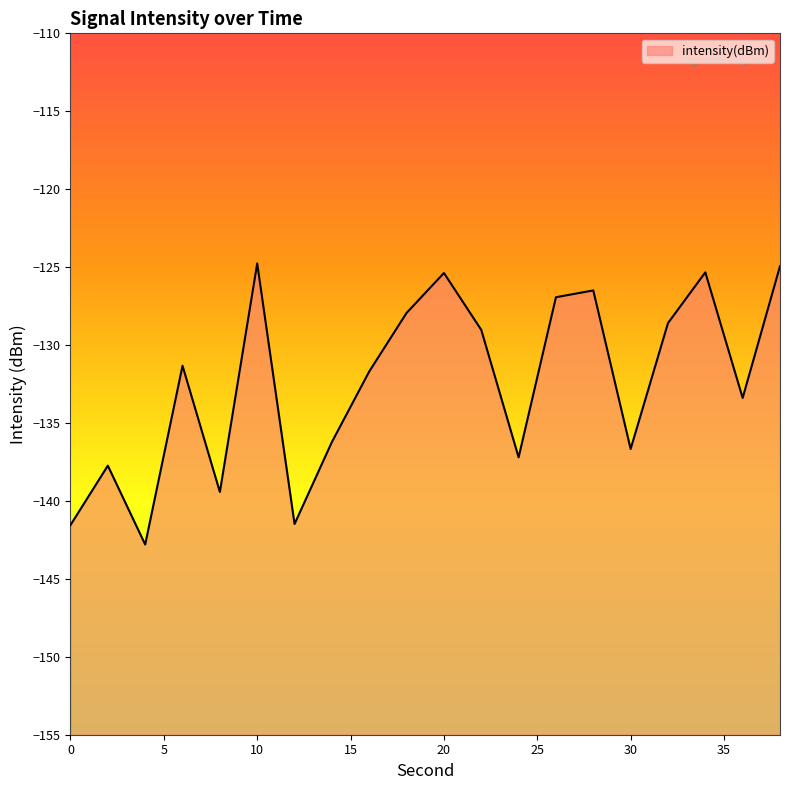

What is the maximum value shown in the chart?

-124.8